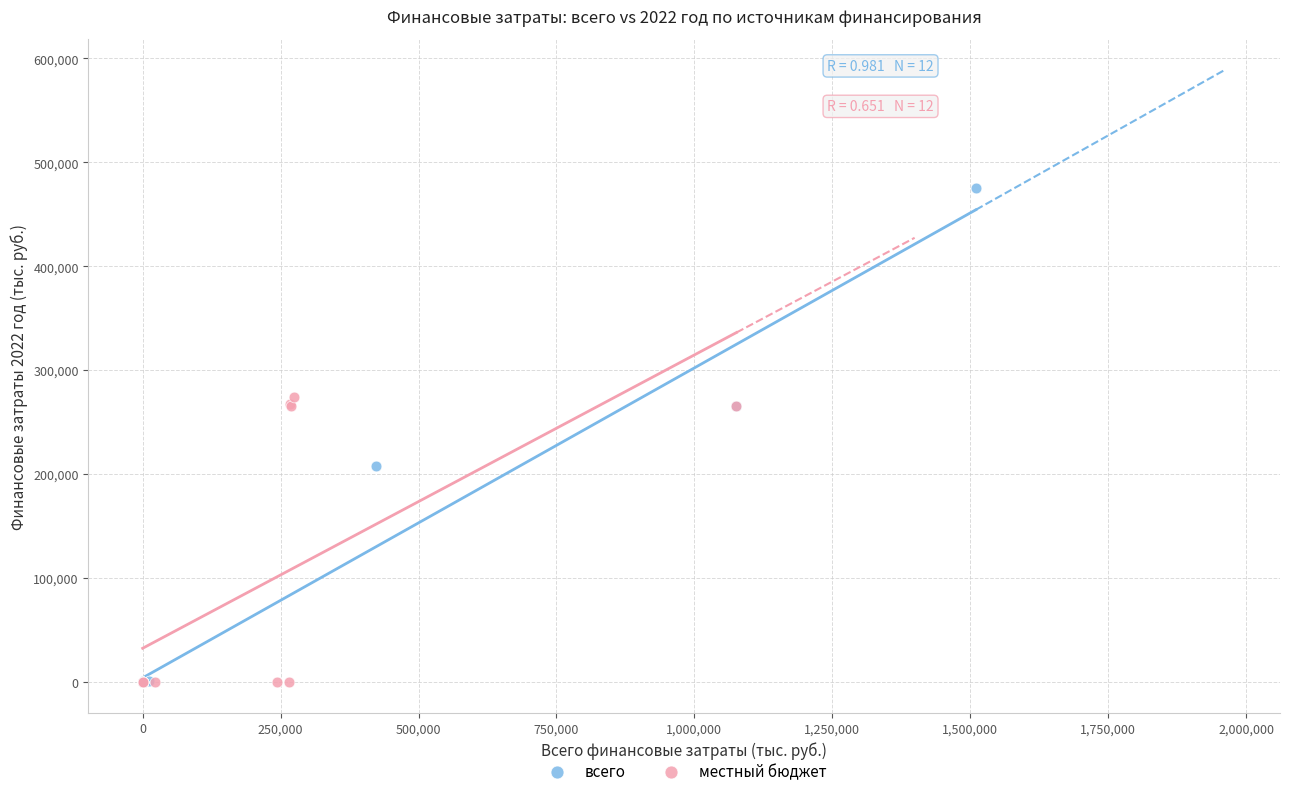

Which series contains the highest Y value?

всего